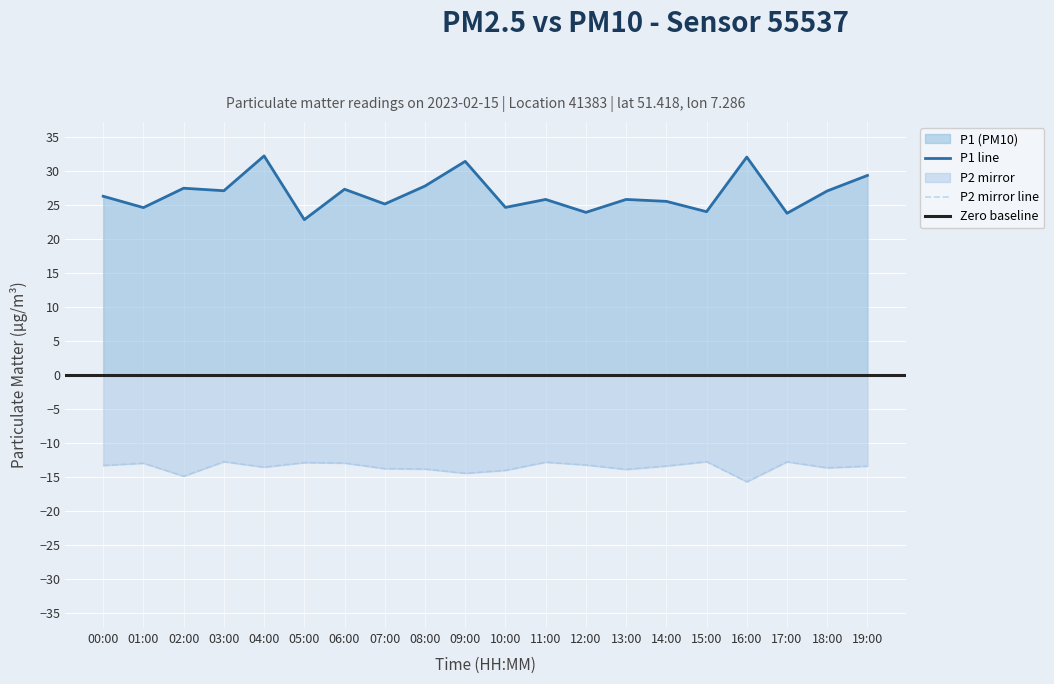

What is the label of the 20th point from the left?

19:00